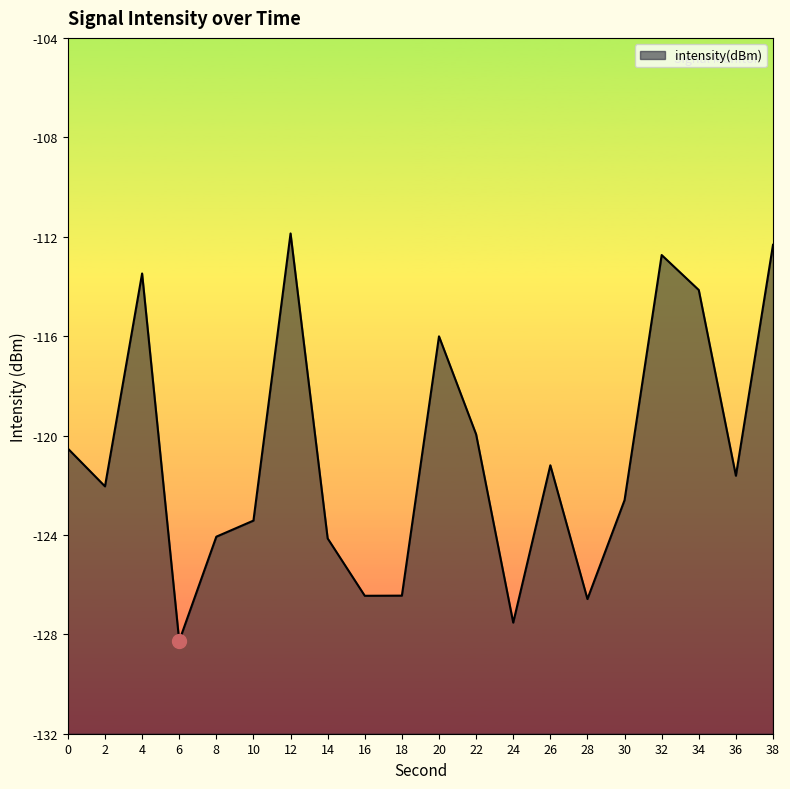

What is the sum of all values?

-2415.4